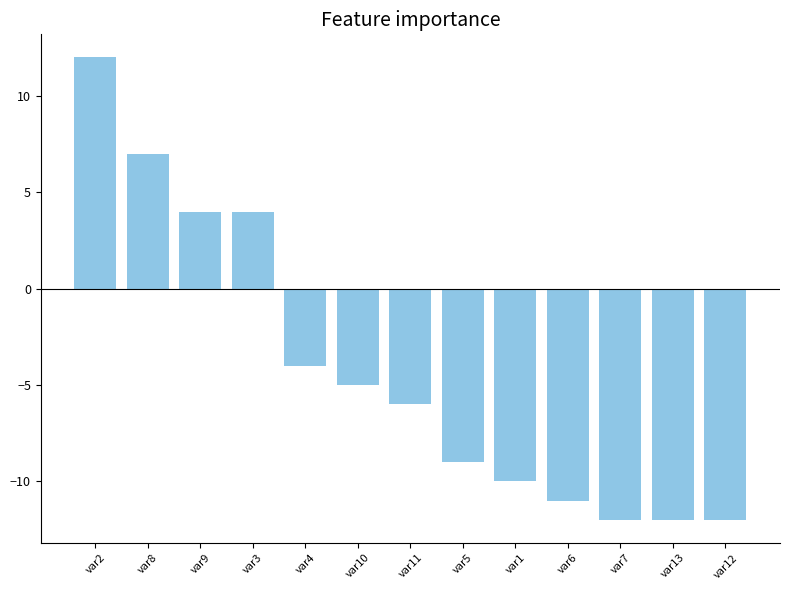

What is the label of the 10th bar from the left?

var6